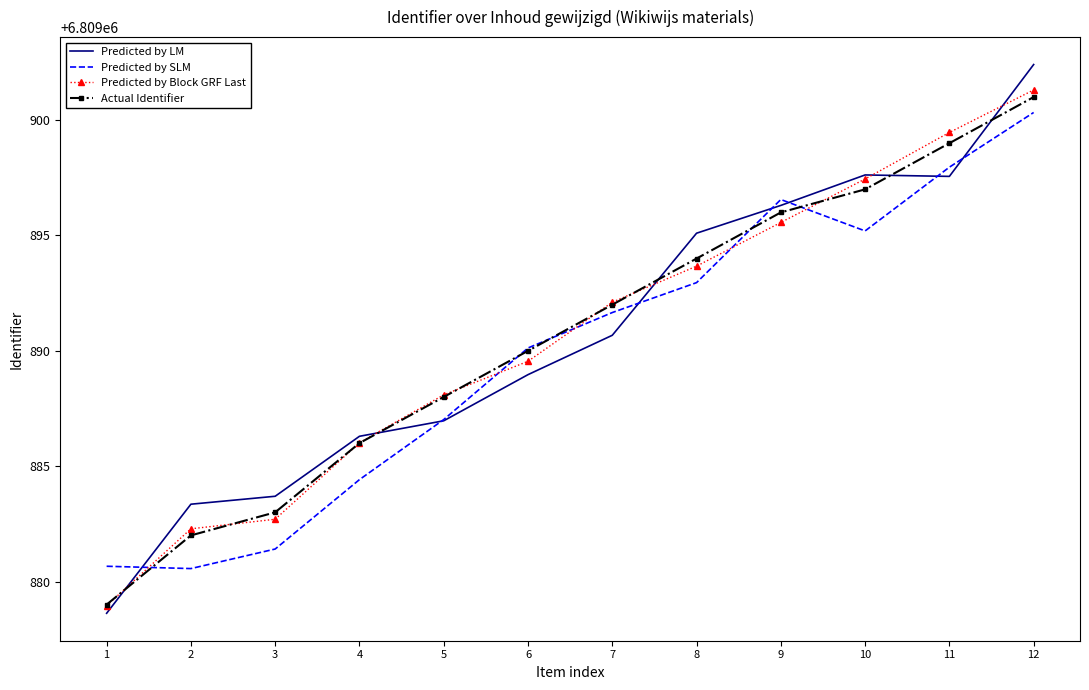

Where is Predicted by Block GRF Last nearest to the value 6809890?

6